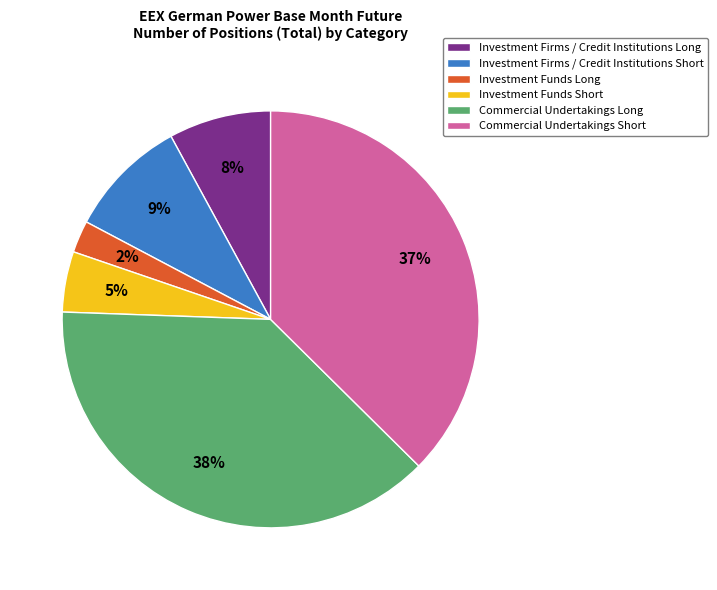

Rank the categories by value from highest to lowest.

Commercial Undertakings Long, Commercial Undertakings Short, Investment Firms / Credit Institutions Short, Investment Firms / Credit Institutions Long, Investment Funds Short, Investment Funds Long